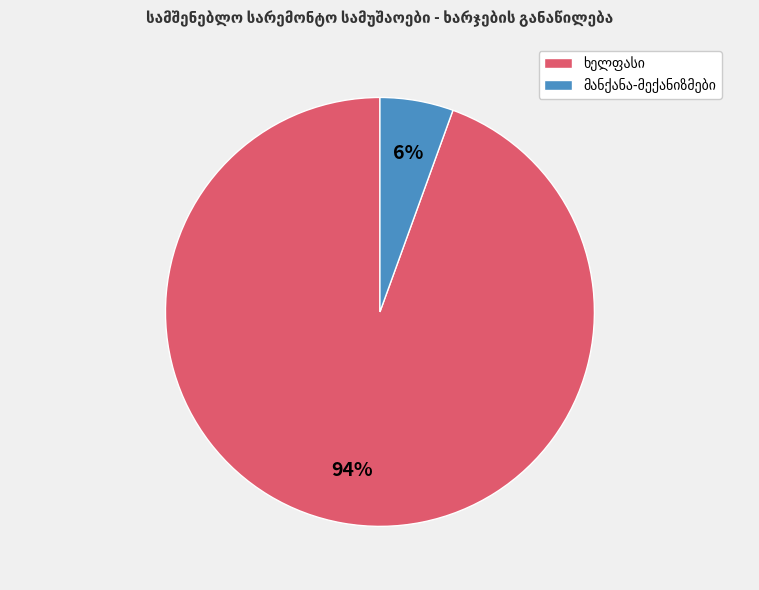

To the nearest percent, what is the average slice percentage?

50%